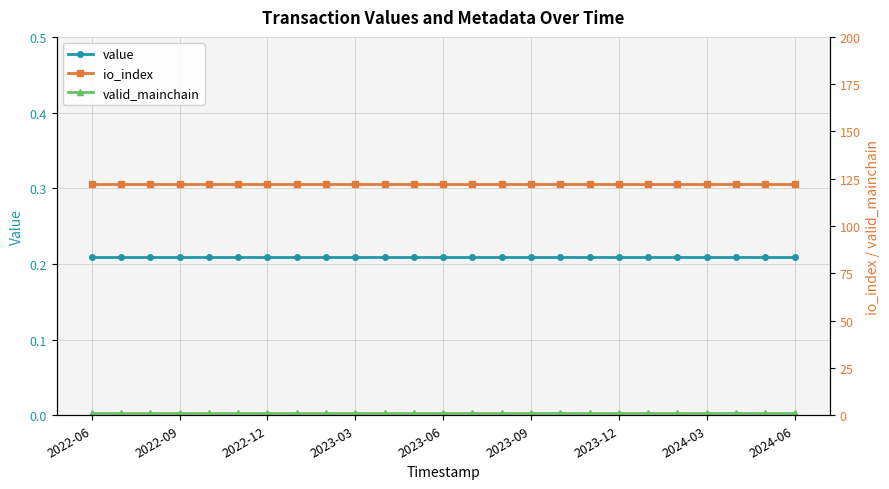

True or false: valid_mainchain has a value of 1.0 at 22.

True